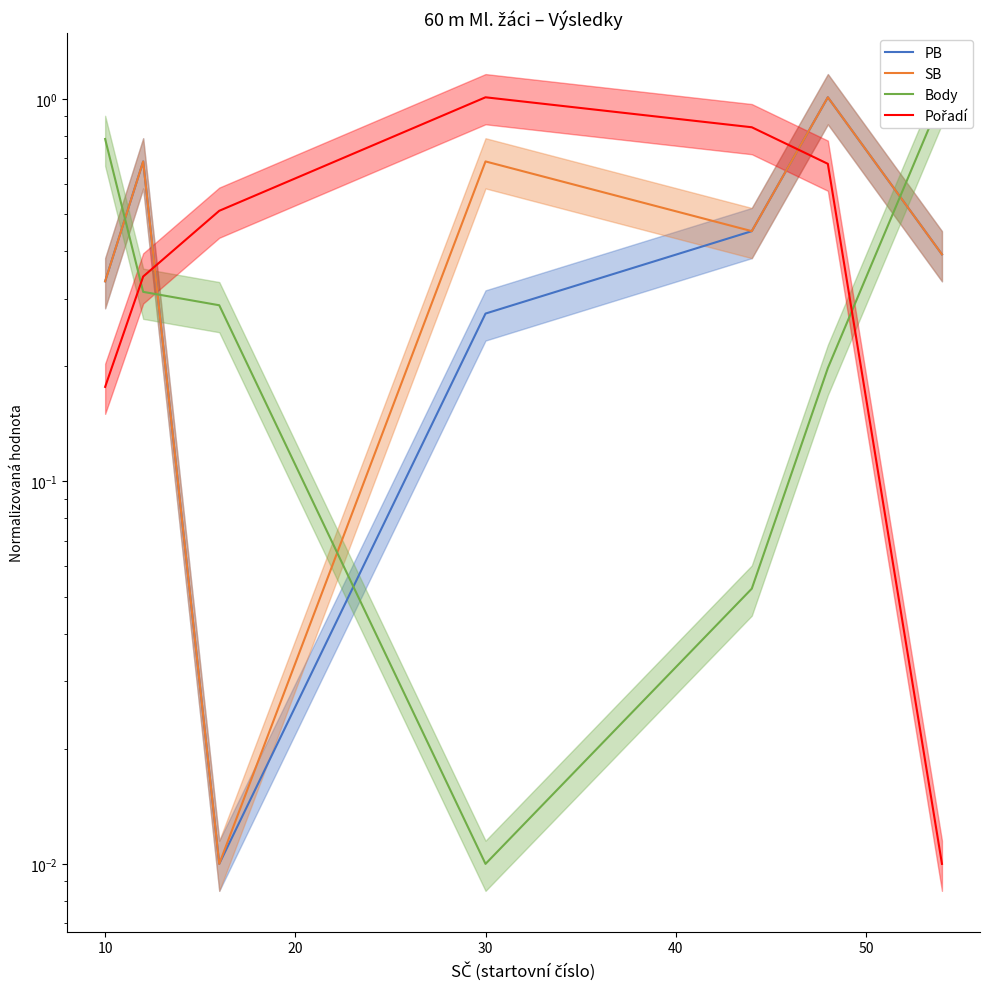

What is the value of the Body point at the 7th from the left?

1.0